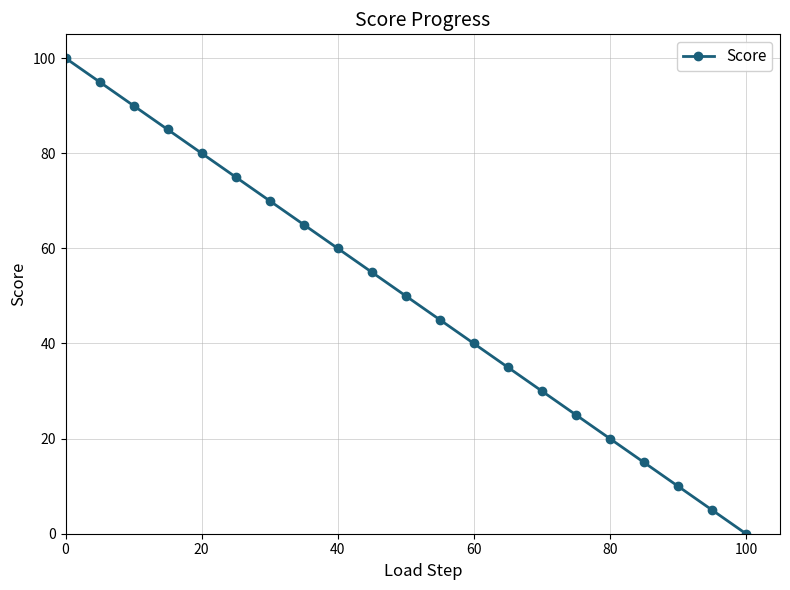

Reading left to right, transcribe all the data shown in this chart.

100	95	90	85	80	75	70	65	60	55	50	45	40	35	30	25	20	15	10	5	0